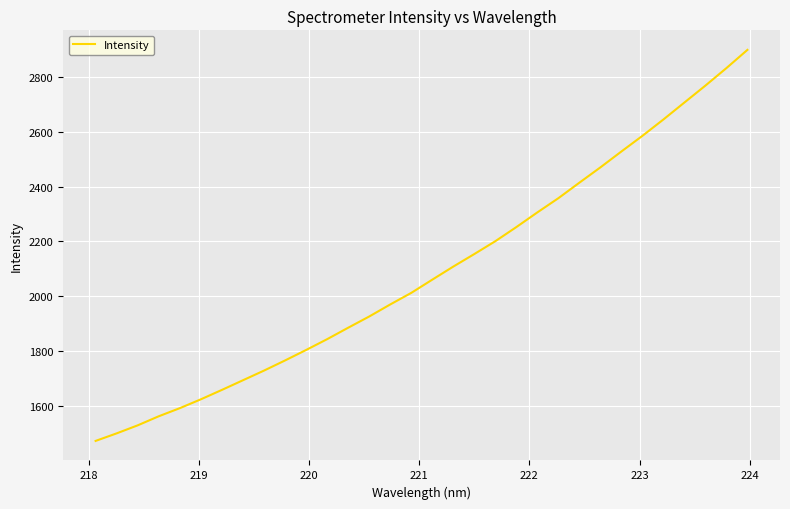

What is the smallest value displayed?

1471.8